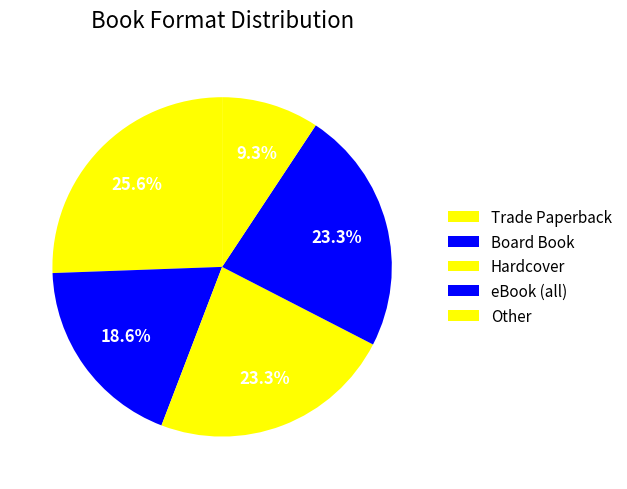

Is there any slice that represents more than half of the pie?

No